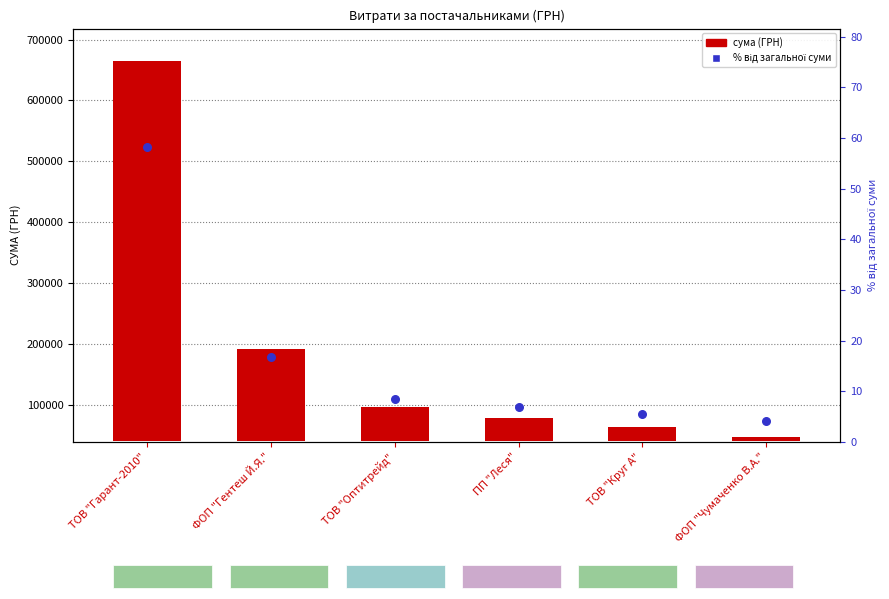

At how many categories does at least one series exceed 536010?

1